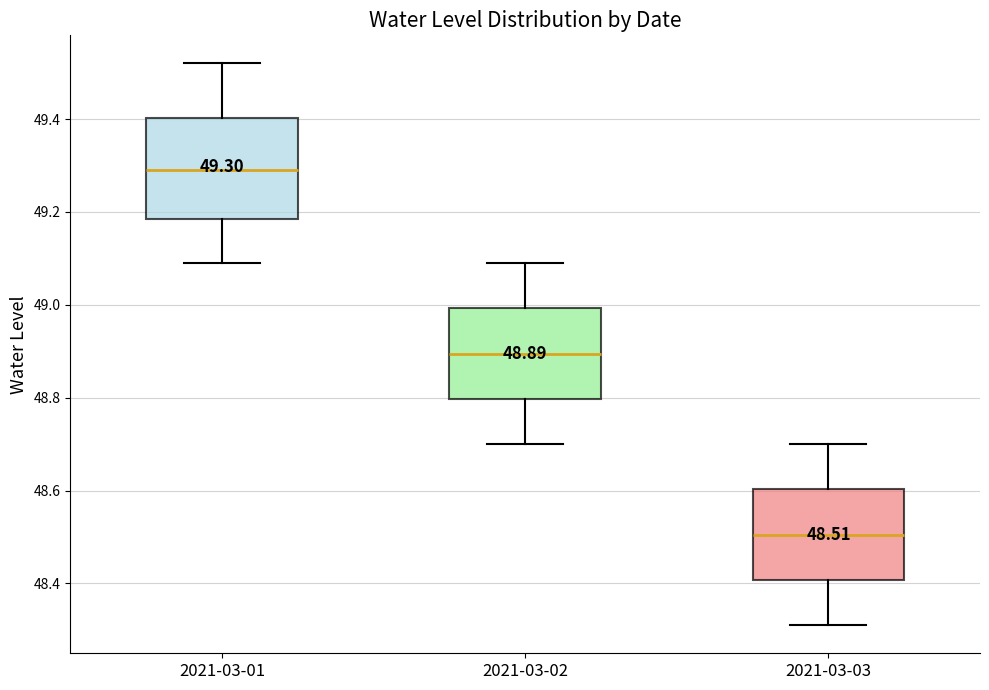

Which box has the lowest median line?

2021-03-03